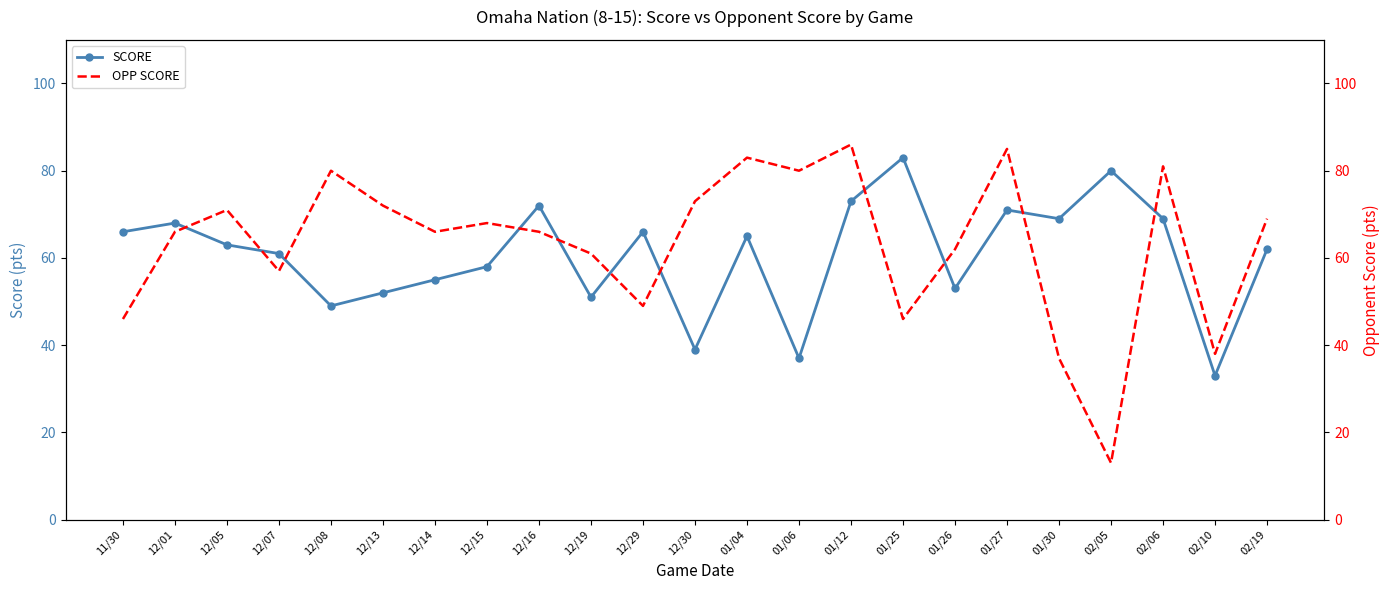

What is the total value across all series at 12/16?

138